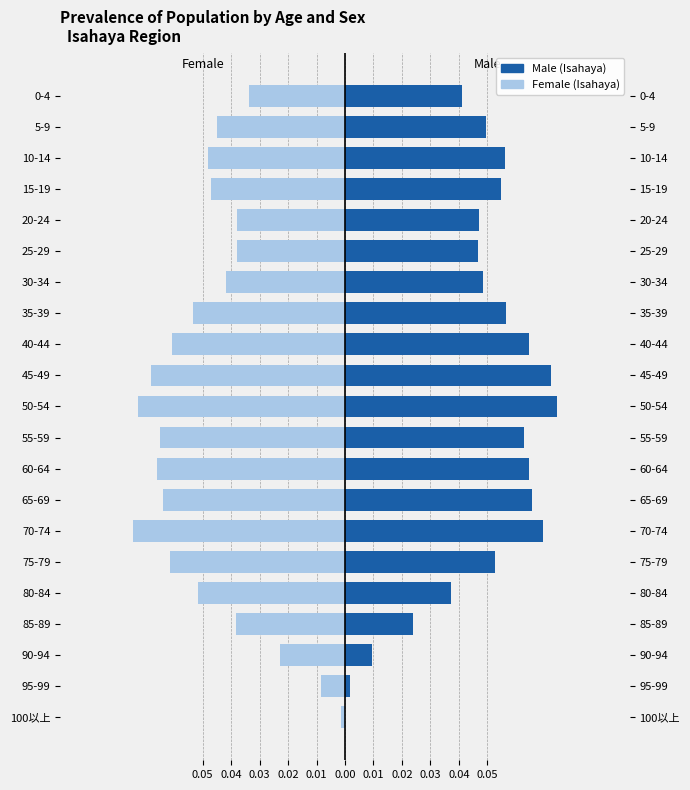

How many series are shown in this chart?

2